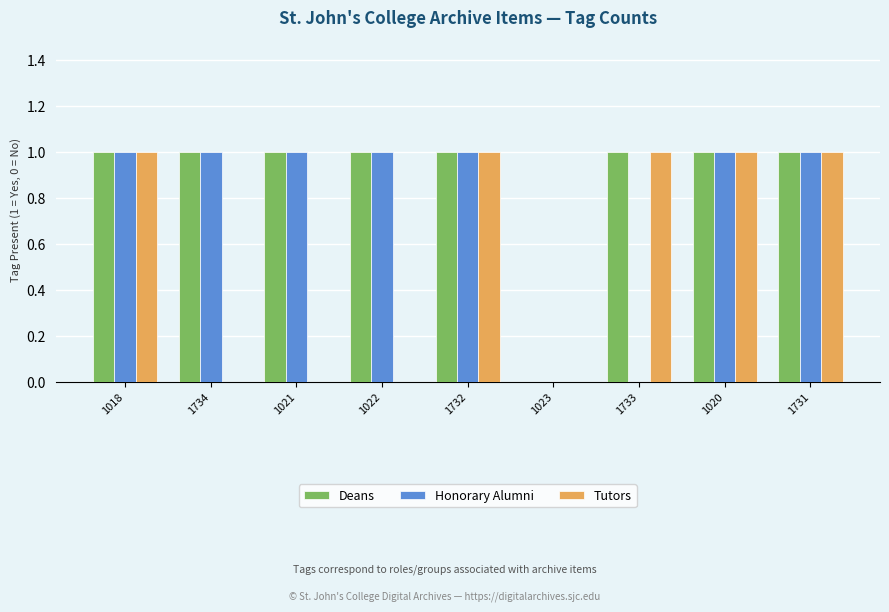

What is the total value across all series at 1018?

3